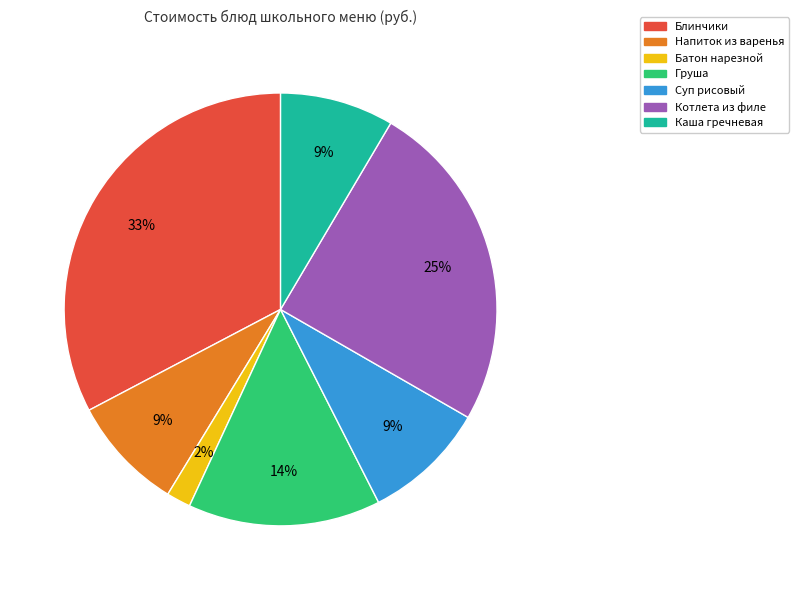

How many slices are in this pie chart?

7